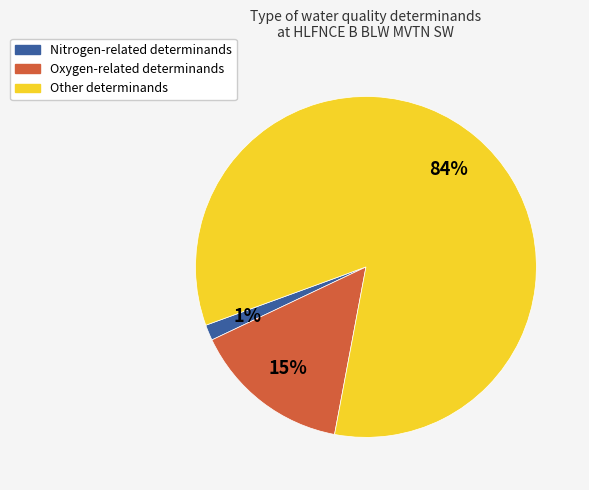

To the nearest percent, what is the average slice percentage?

33%